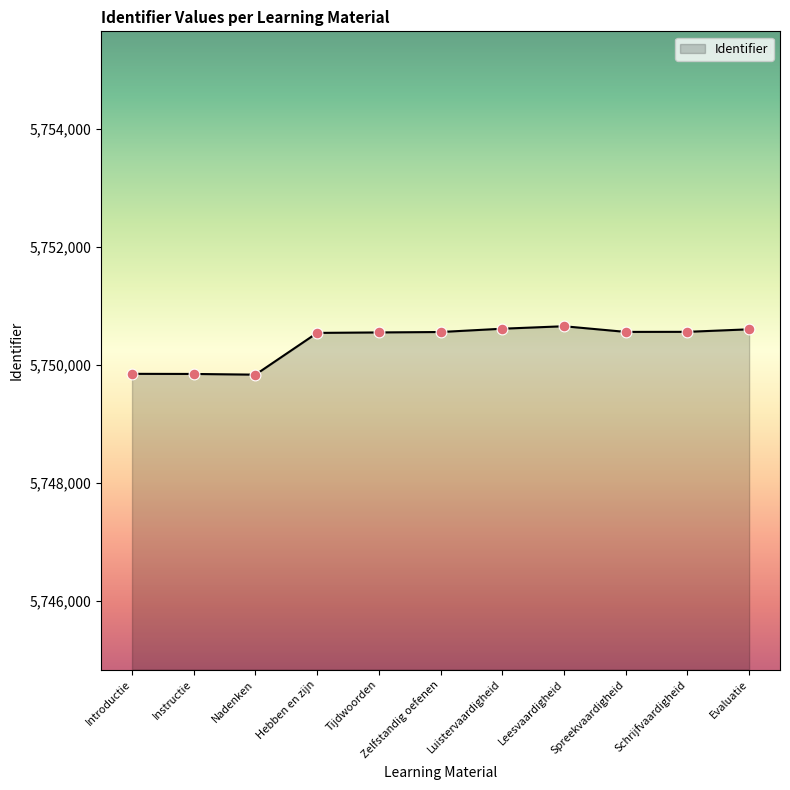

Which has a higher value, Nadenken or Evaluatie?

Evaluatie